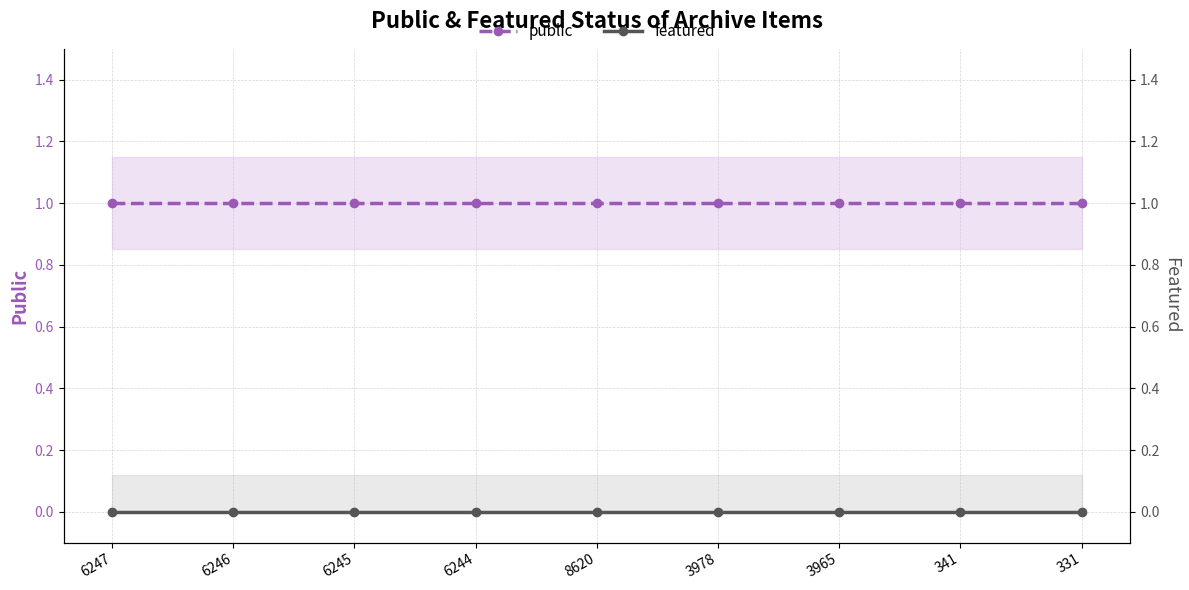

True or false: featured and public cross at least once.

False